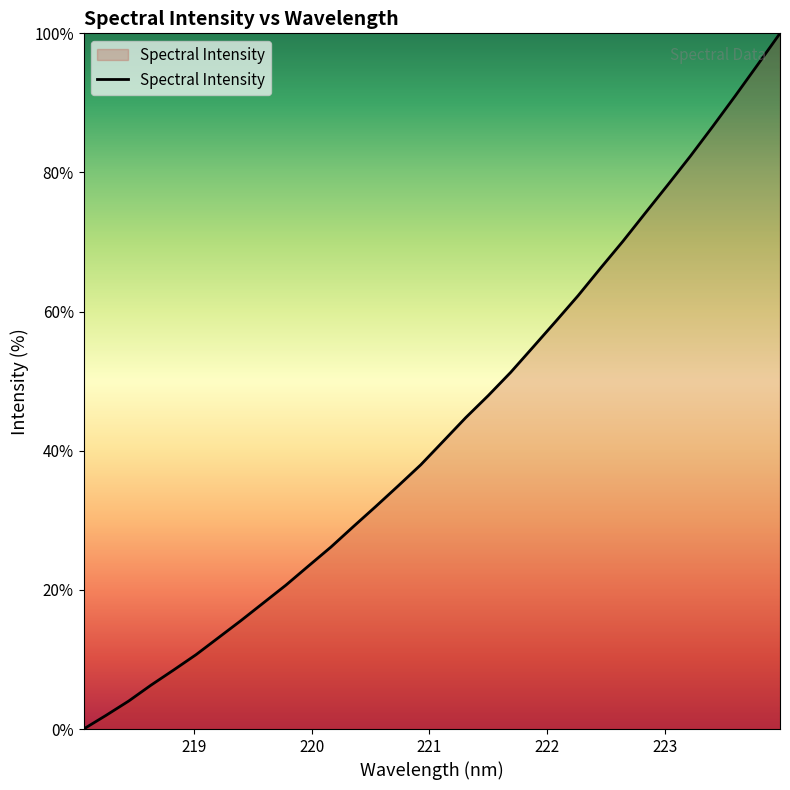

What is the greatest value displayed?

100.0